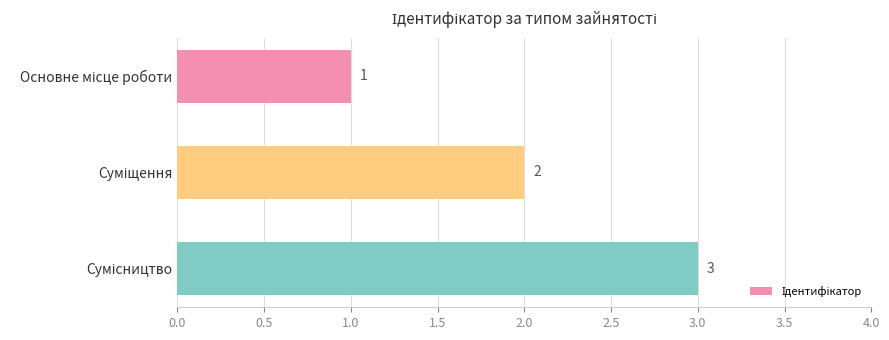

What is the sum of all values?

6